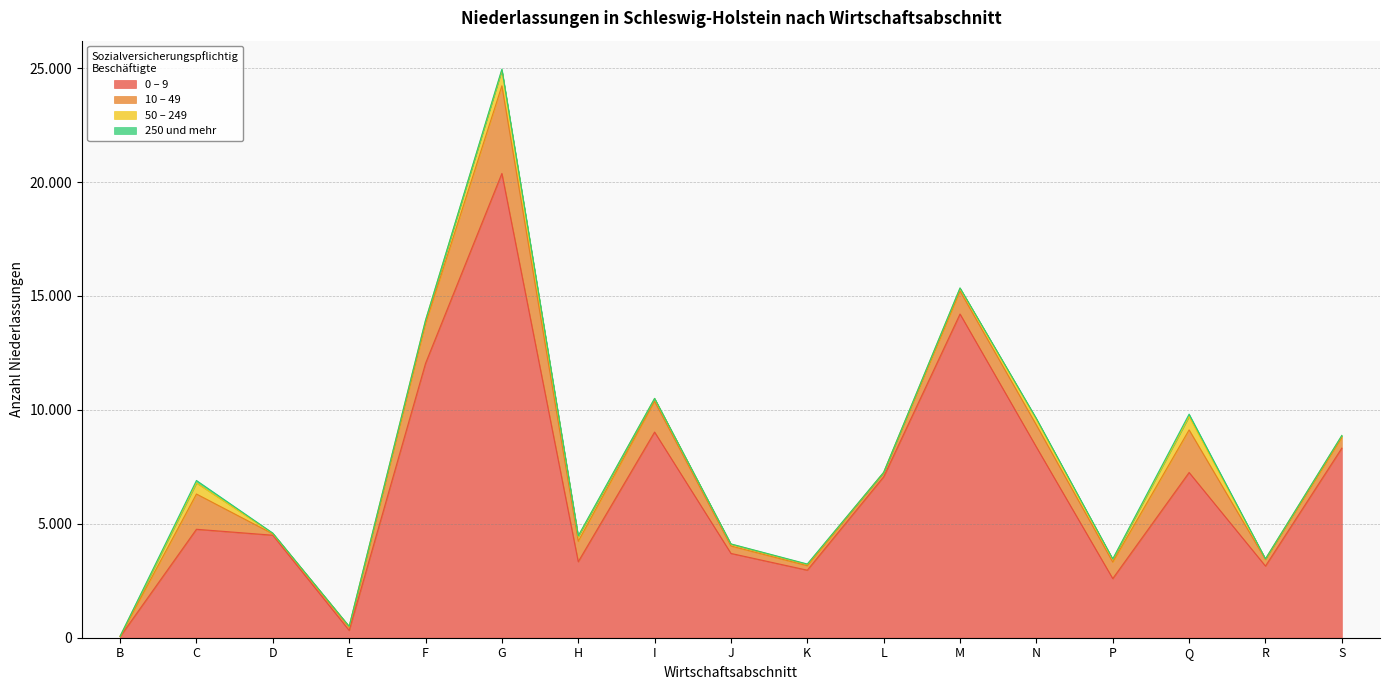

Count the number of data series in this chart.

4